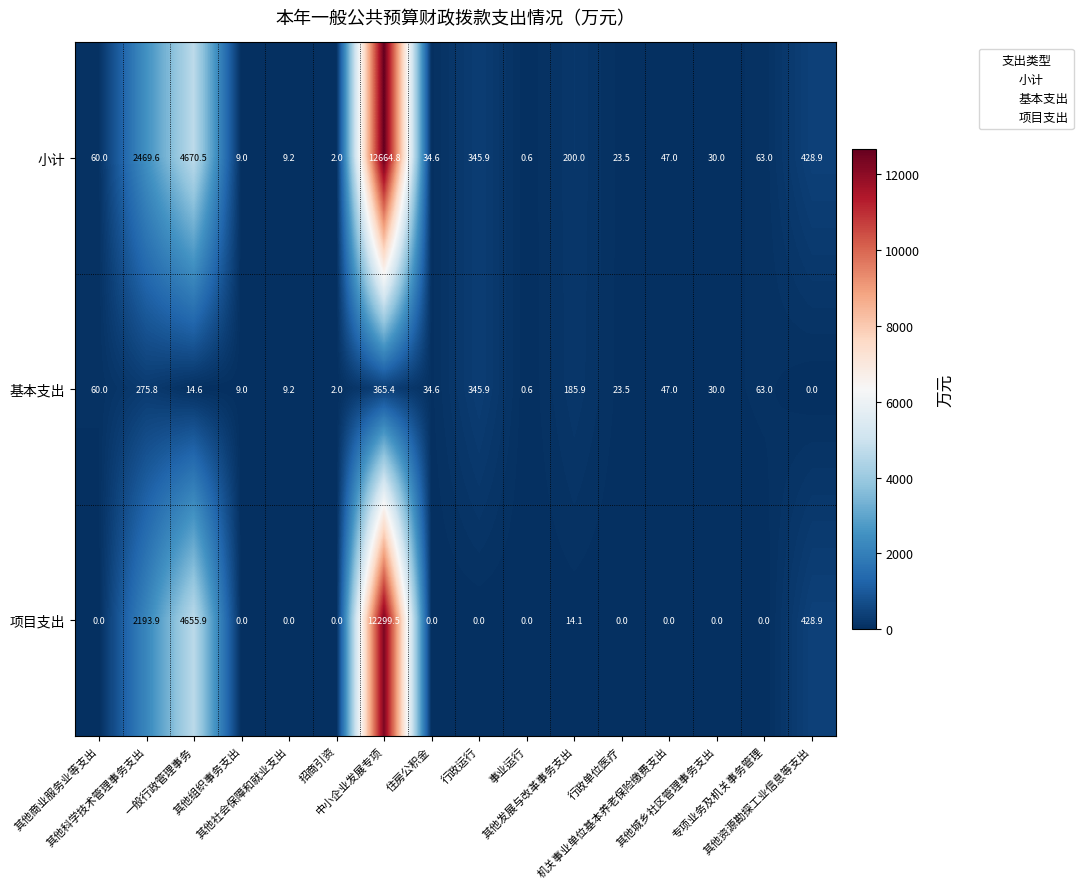

What is the average value of the 项目支出 series?

1224.5